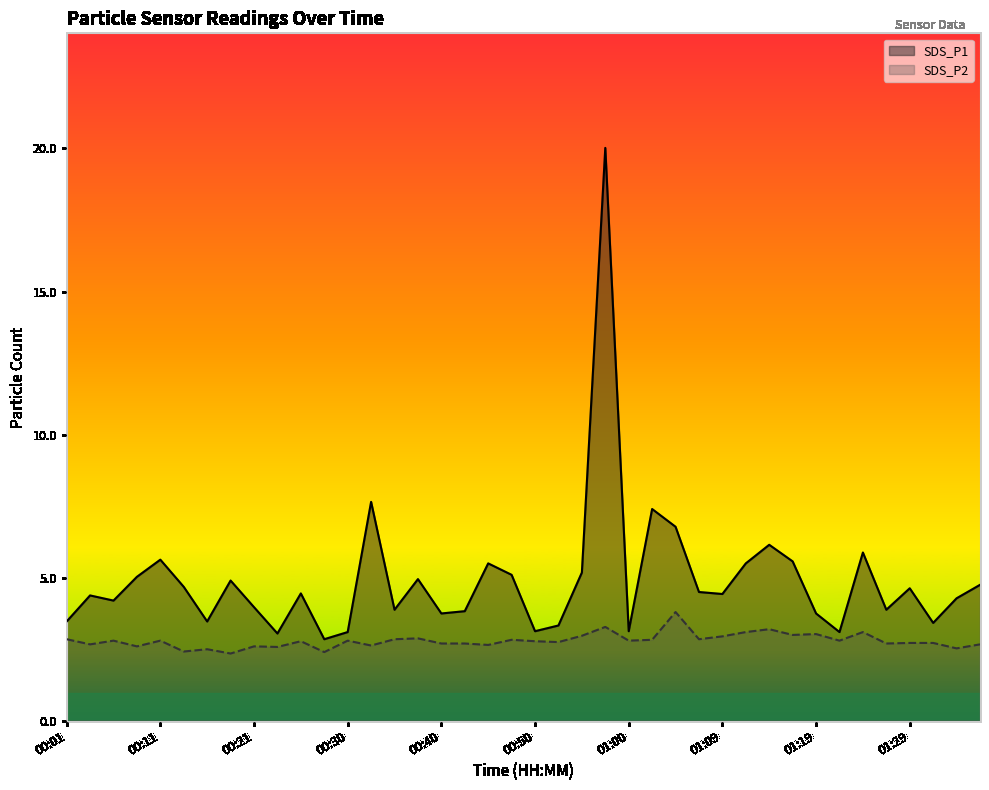

Is the value of SDS_P1 at 01:05 greater than the value of SDS_P2 at 01:34?

Yes